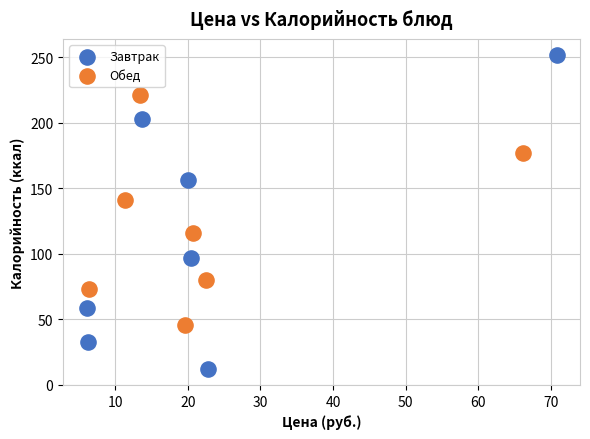

Which series has the largest Y range (max minus min)?

Завтрак